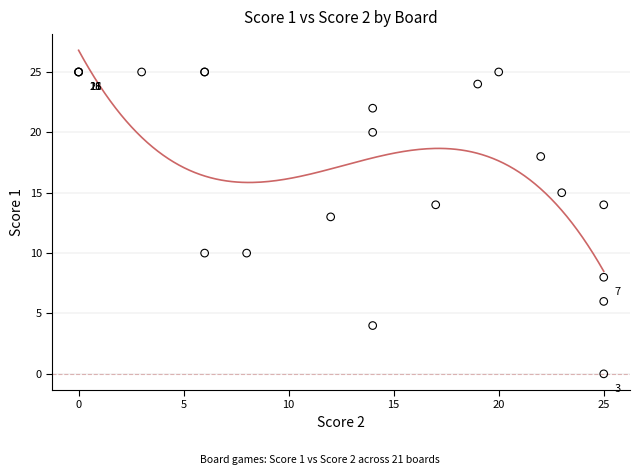

What Y value in the scatter plot is closest to 12?

13